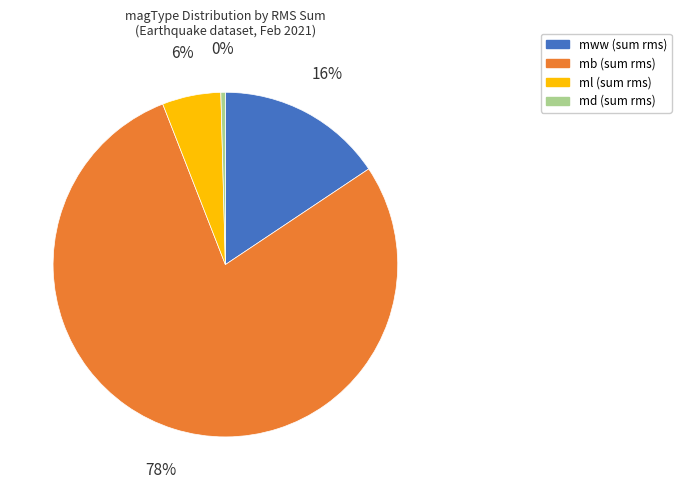

What percentage is the ml slice, to the nearest percent?

6%